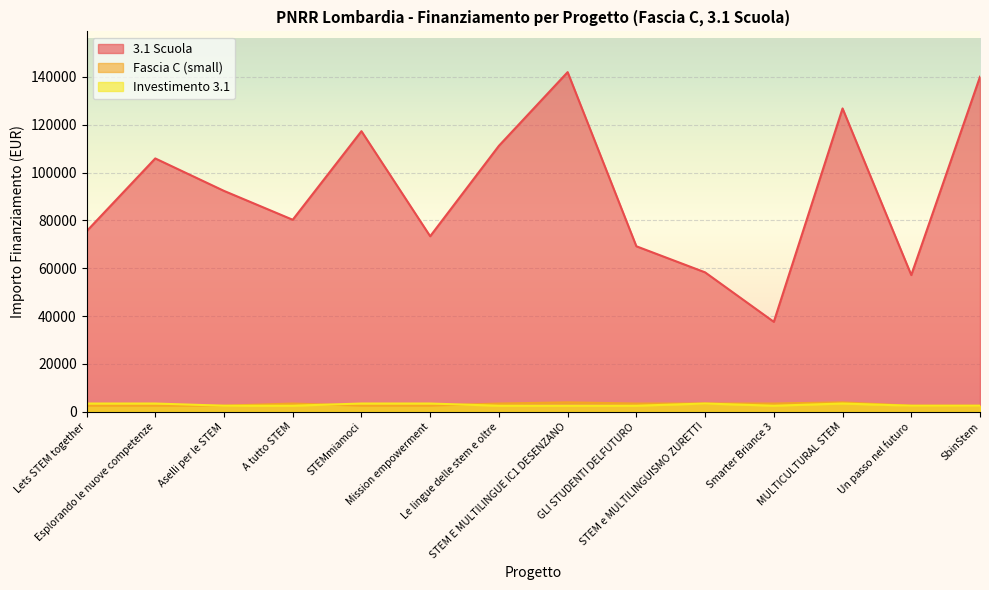

Reading left to right, what are all the values shown in this chart?

3.1 Scuola: 75442.6	105915.0	92341.9	80270.1	117311.1	73375.7	111198.7	142004.3	69180.1	58273.5	37577.6	126823.9	57143.9	140087.5
Fascia C (small): 2498.0	2498.0	2498.0	3413.0	2498.0	2498.0	3413.0	3903.0	3413.0	3413.0	3413.0	3903.0	2498.0	2498.0
Investimento 3.1: 3413.0	3413.0	2498.0	2498.0	3413.0	3413.0	2498.0	2498.0	2498.0	3413.0	2498.0	3413.0	2498.0	2498.0